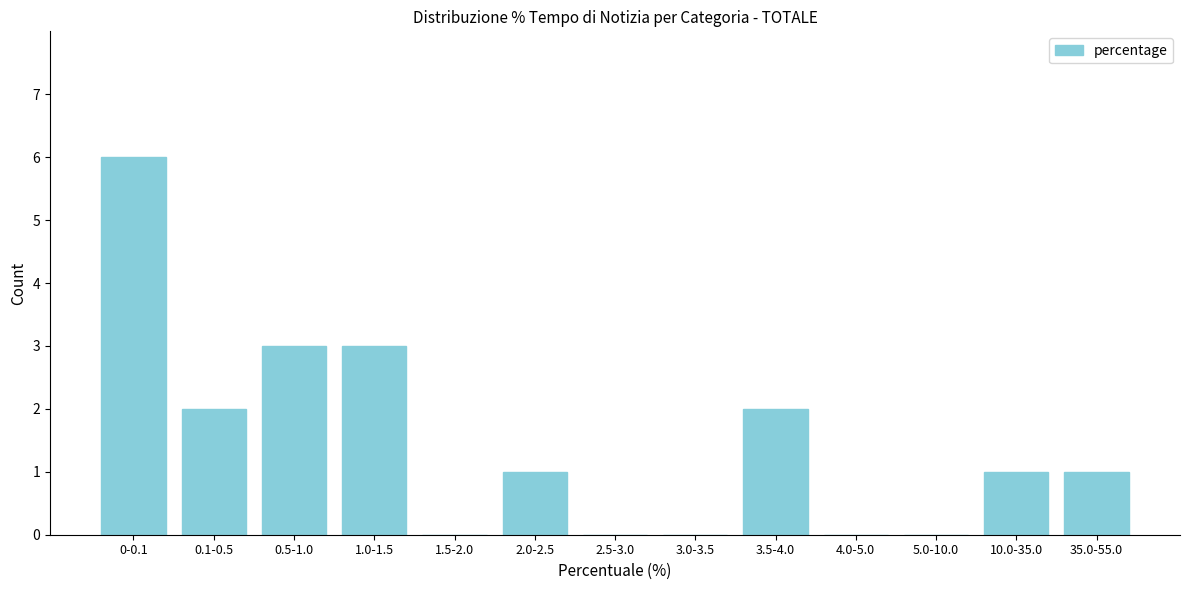

Reading left to right, what are all the values shown in this chart?

0-0.1=6	0.1-0.5=2	0.5-1.0=3	1.0-1.5=3	1.5-2.0=0	2.0-2.5=1	2.5-3.0=0	3.0-3.5=0	3.5-4.0=2	4.0-5.0=0	5.0-10.0=0	10.0-35.0=1	35.0-55.0=1